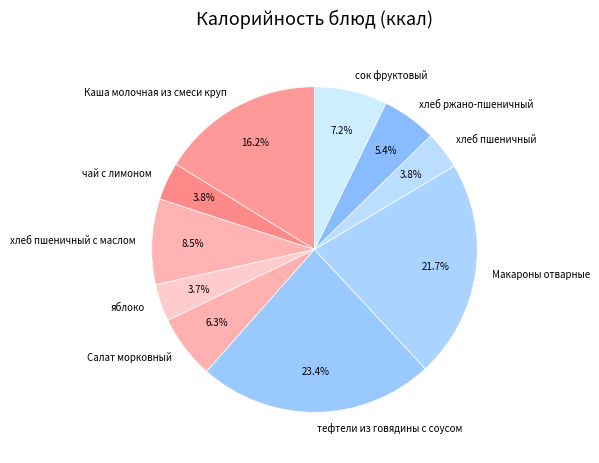

Which slice is the largest?

тефтели из говядины с соусом